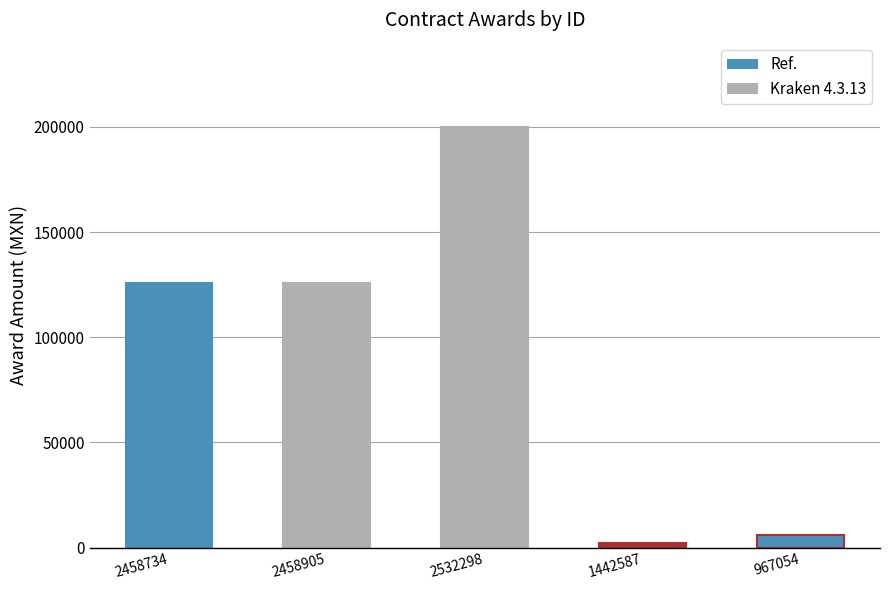

What is the label of the 1st bar from the right?

967054